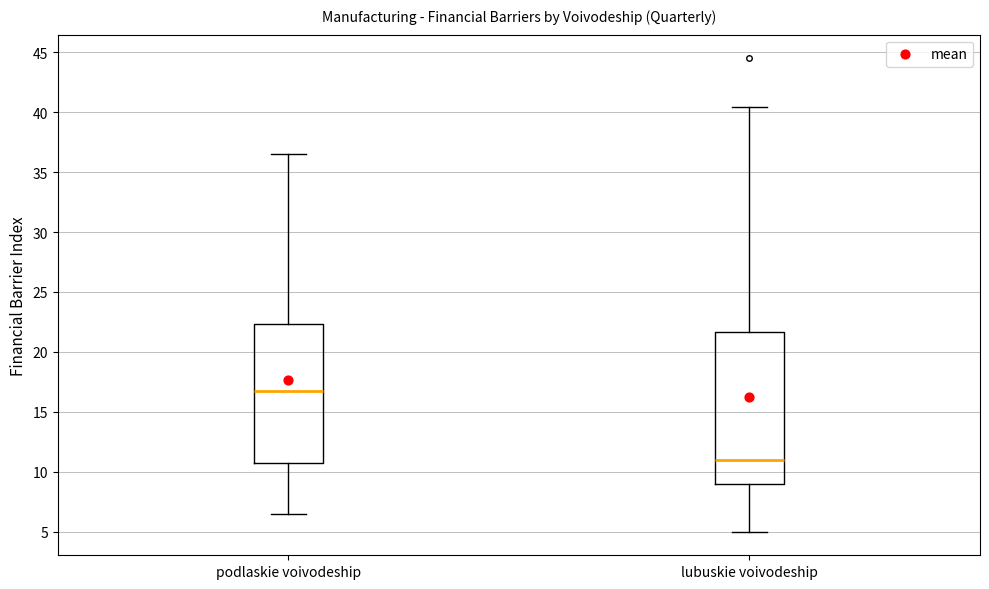

Which box is the tallest, from its lower edge to its upper edge?

lubuskie voivodeship